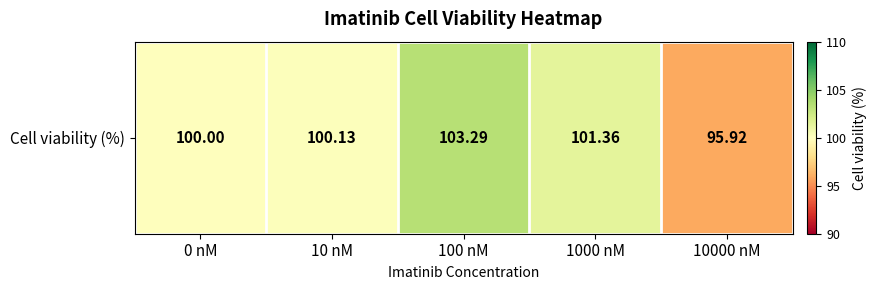

What is the ratio of the value at 100 nM to the value at 10000 nM?

1.1